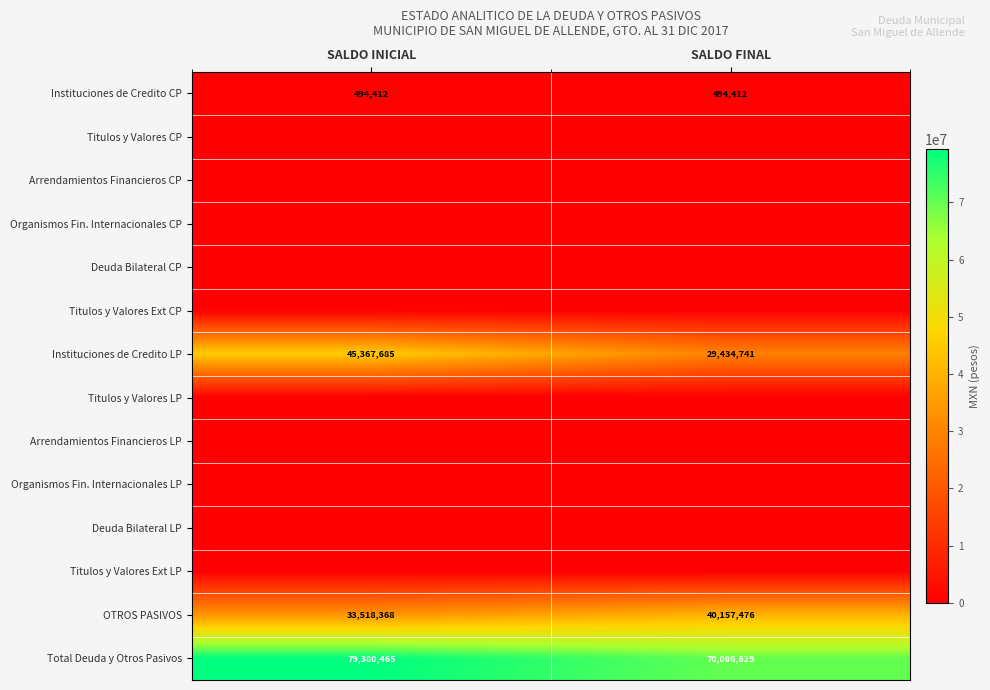

How many data points does each series have?

2